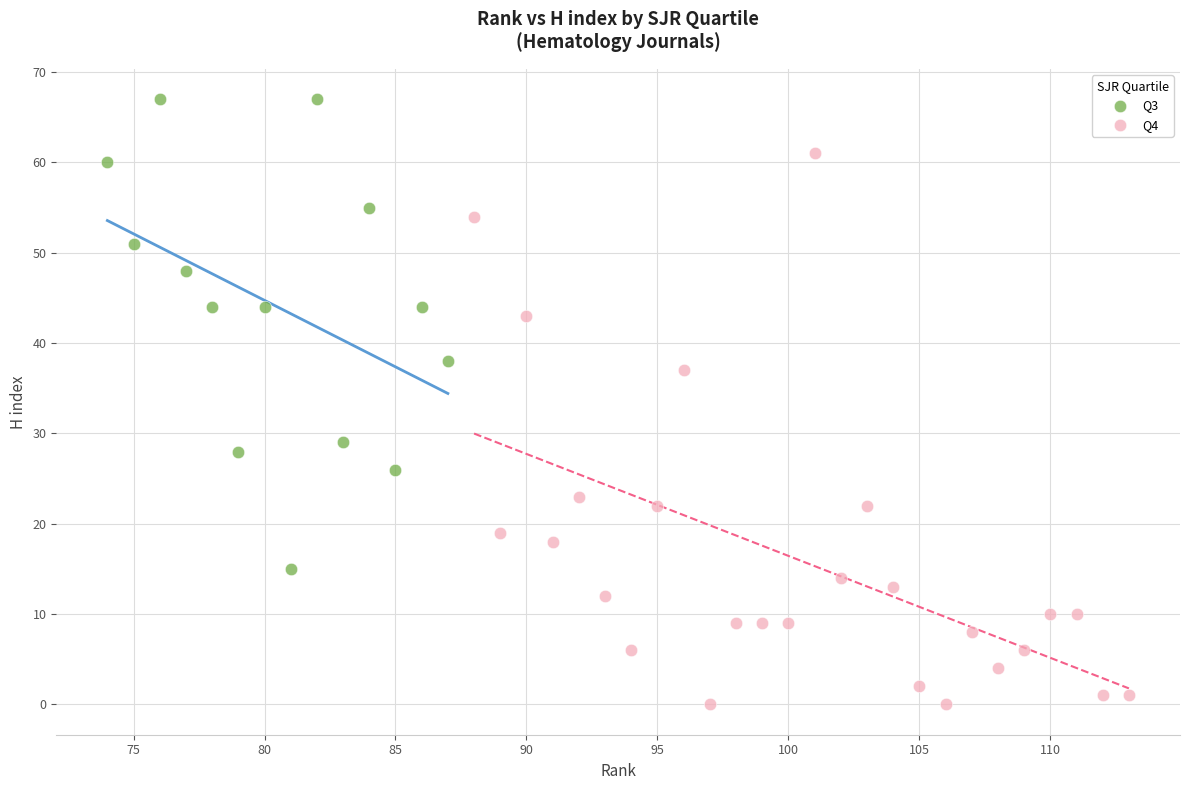

Which series reaches the maximum Y coordinate?

Q3